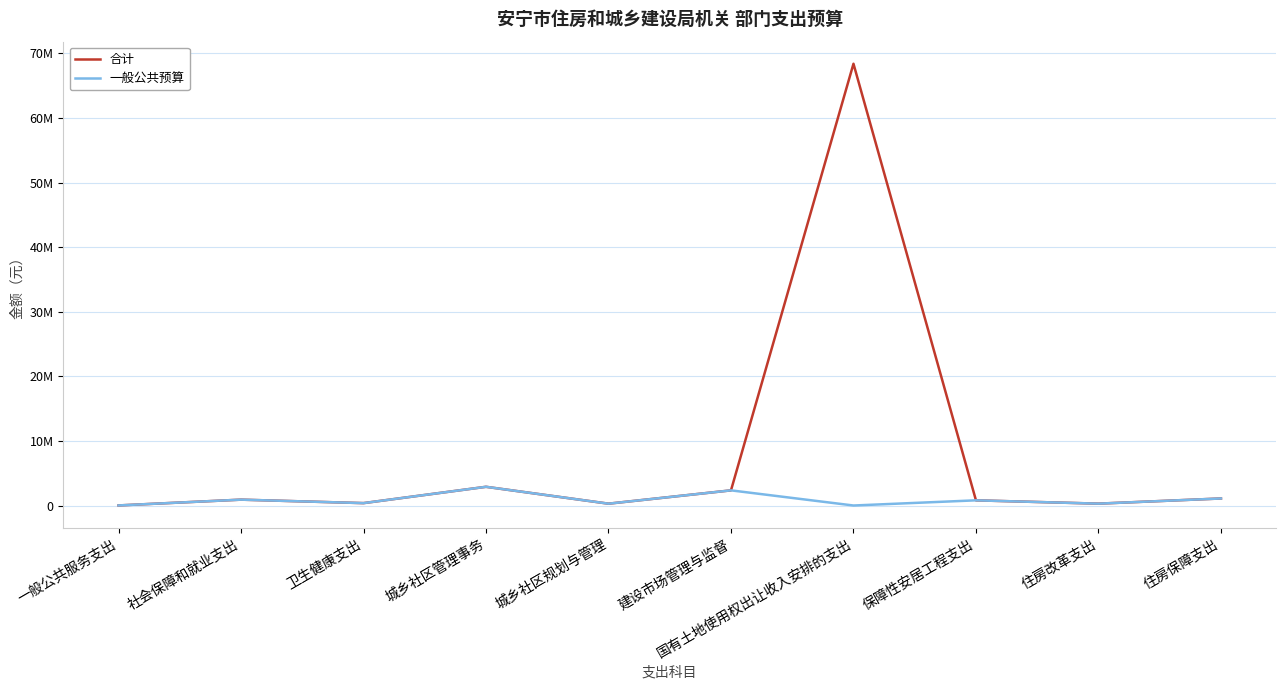

What is the label of the 7th point from the right?

城乡社区管理事务